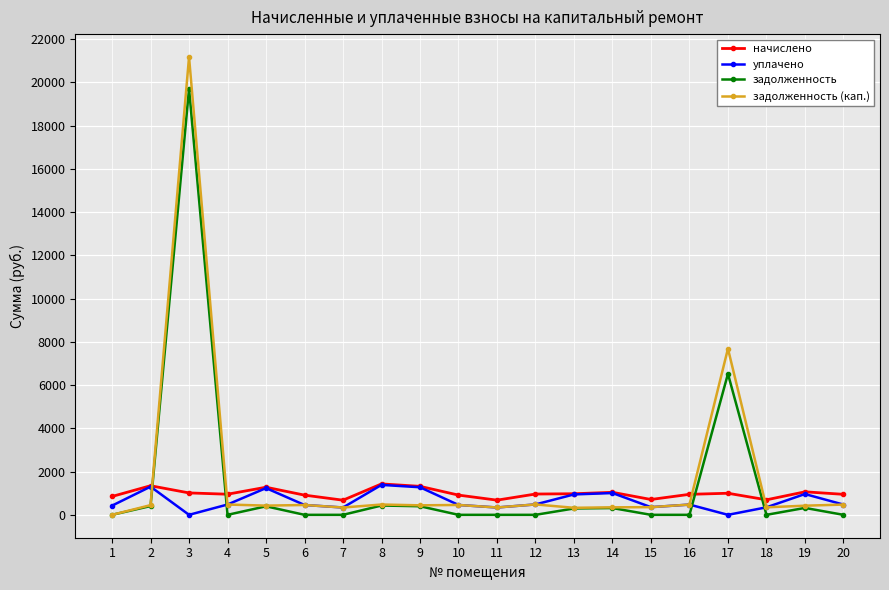

What is the difference between the задолженность (кап.) values at 9 and 20?

35.0